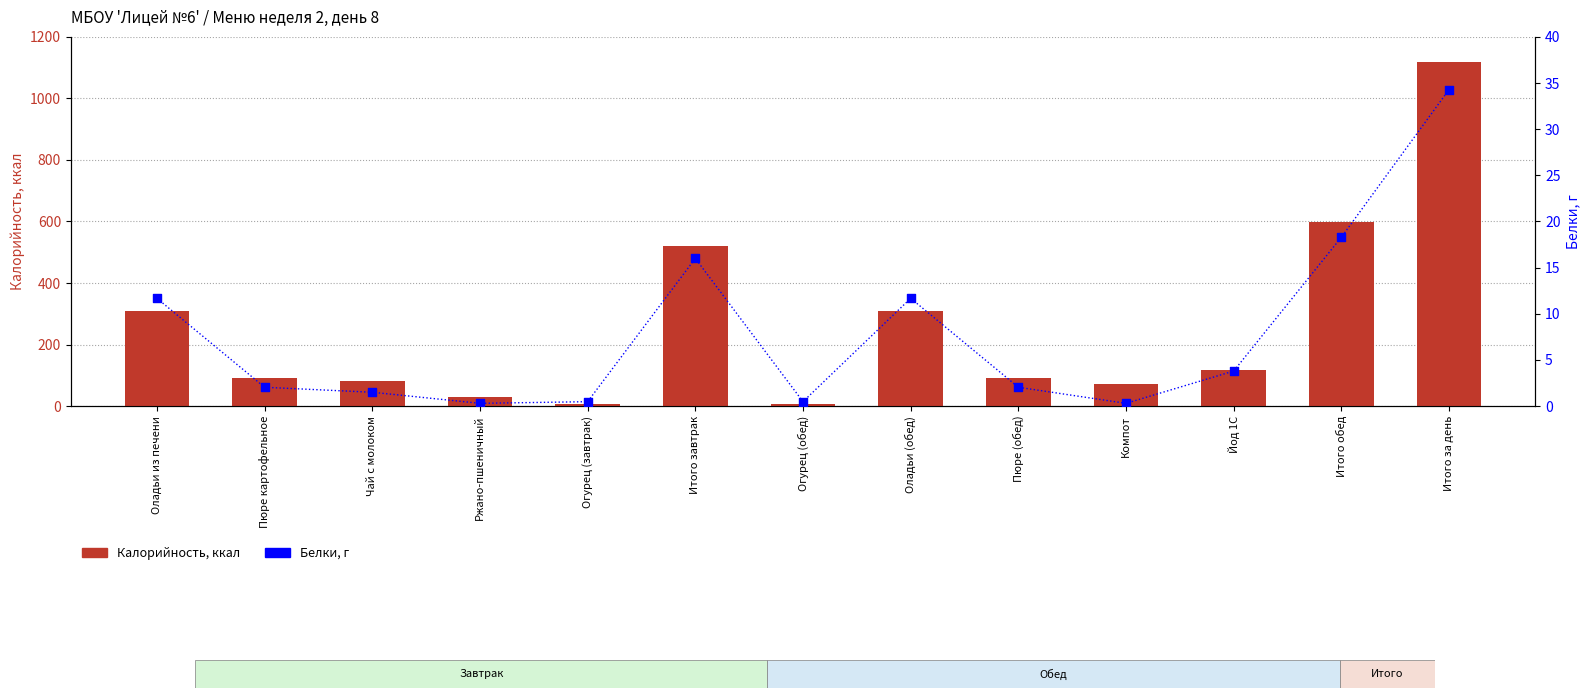

At how many categories does at least one series exceed 1083?

1